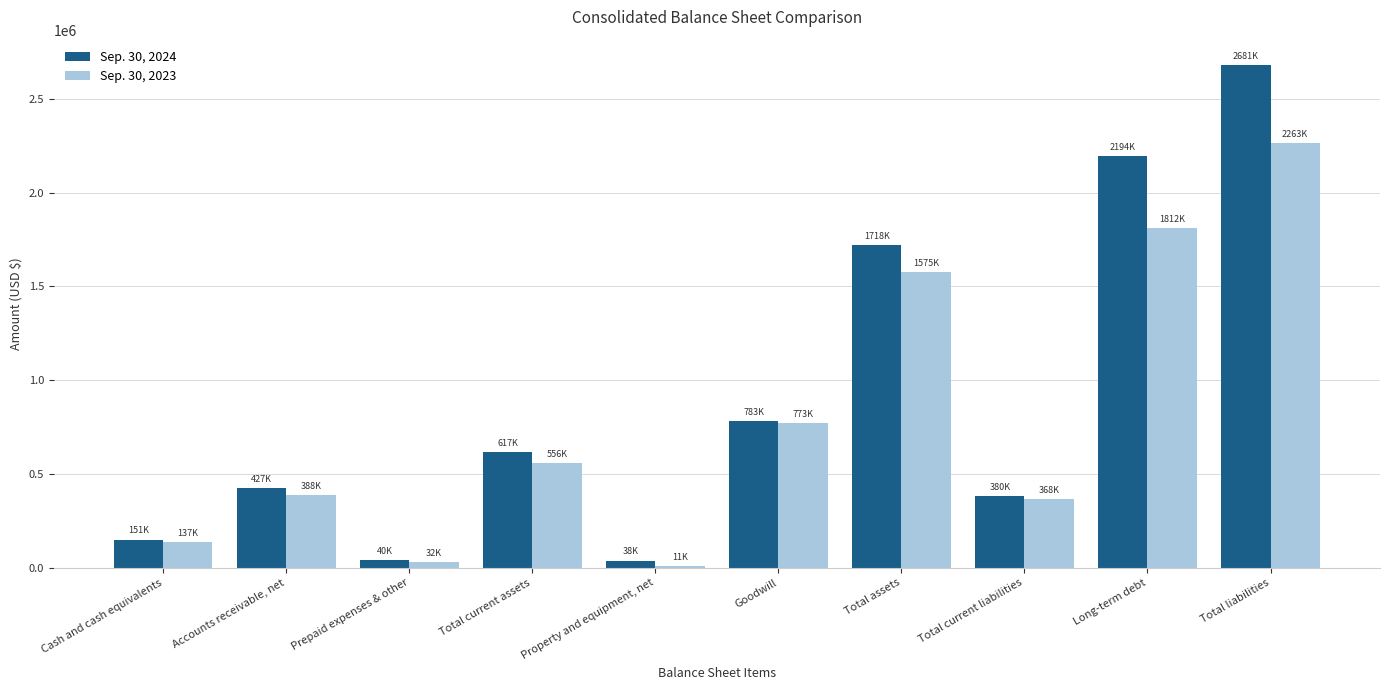

List the series in order of their peak value, highest first.

Sep. 30, 2024, Sep. 30, 2023